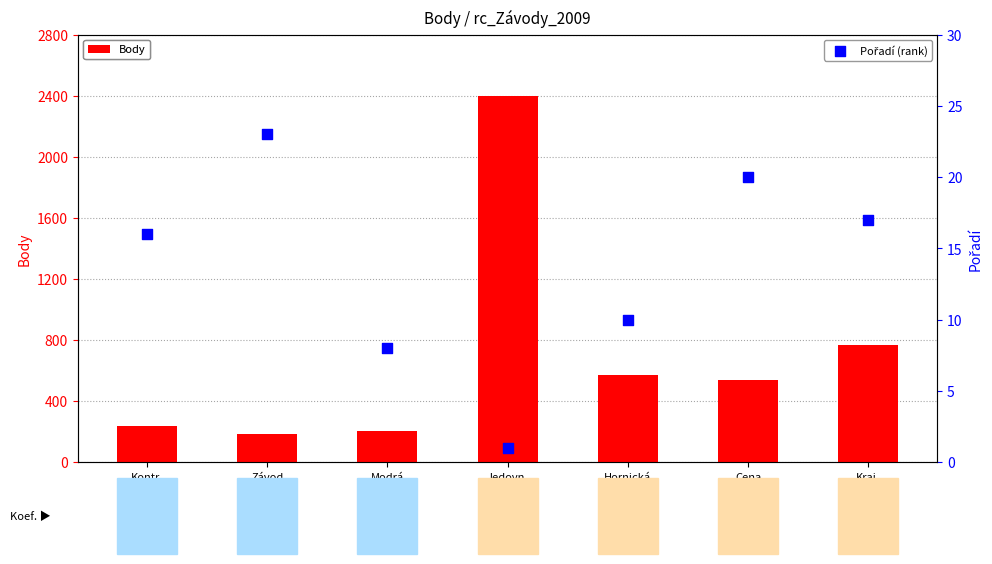

At which category is the sum across all series the highest?

Jedovn.
kapr